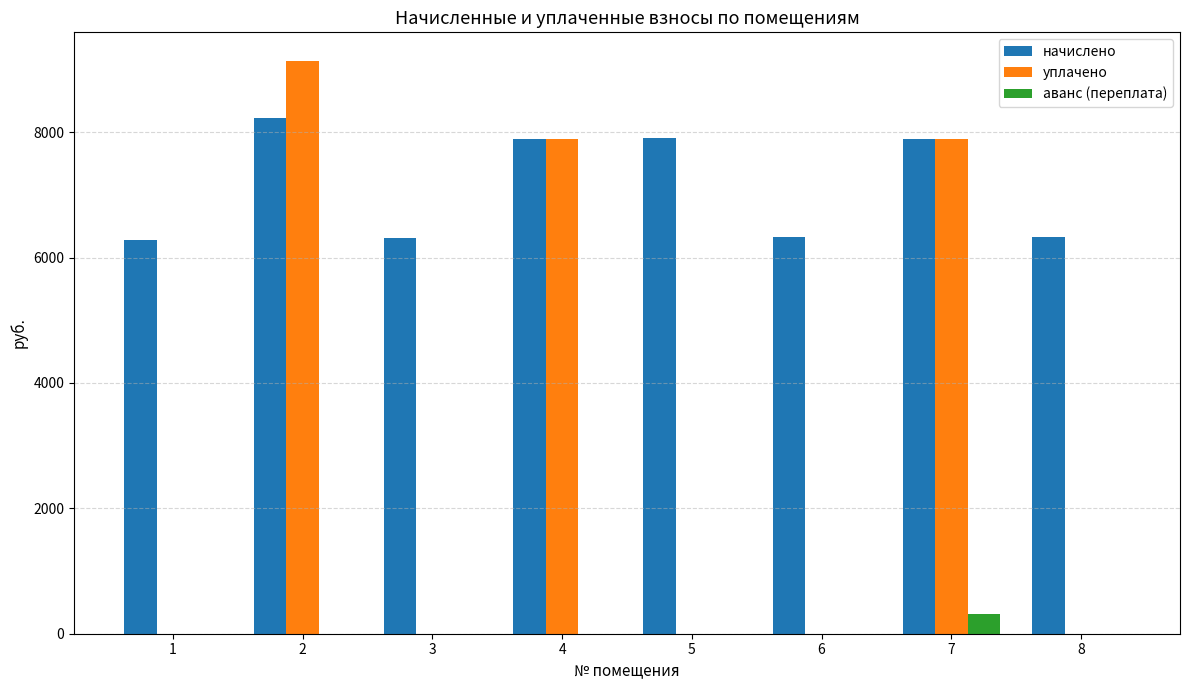

Between 5 and 7, which series saw the biggest shift?

уплачено